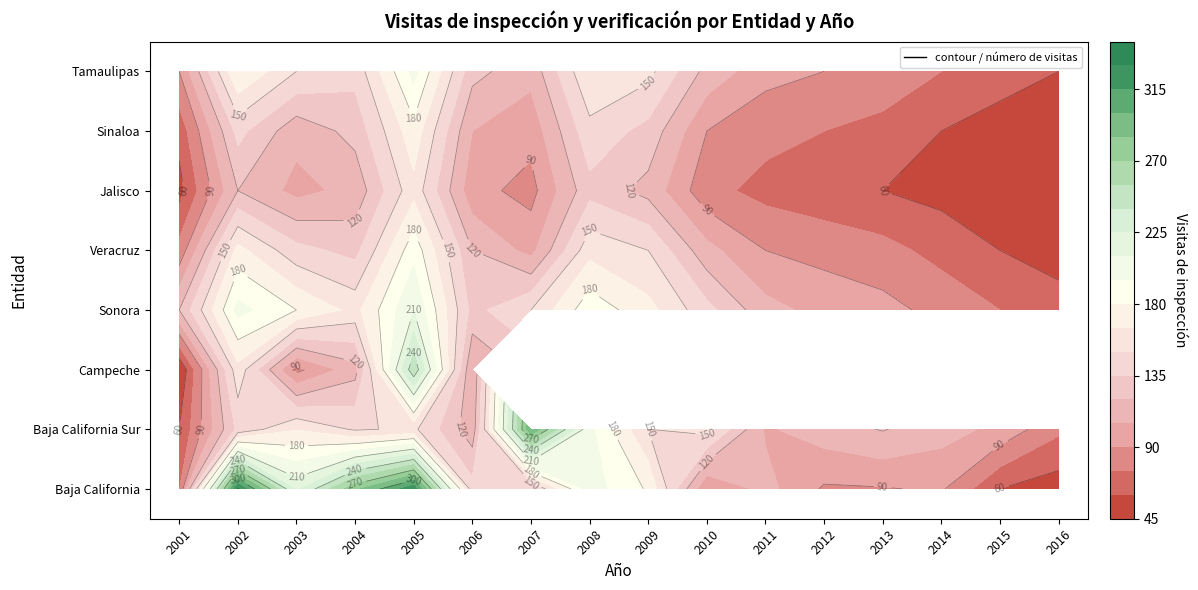

What is the approximate value of Sonora at 2009, to the nearest 50?

150